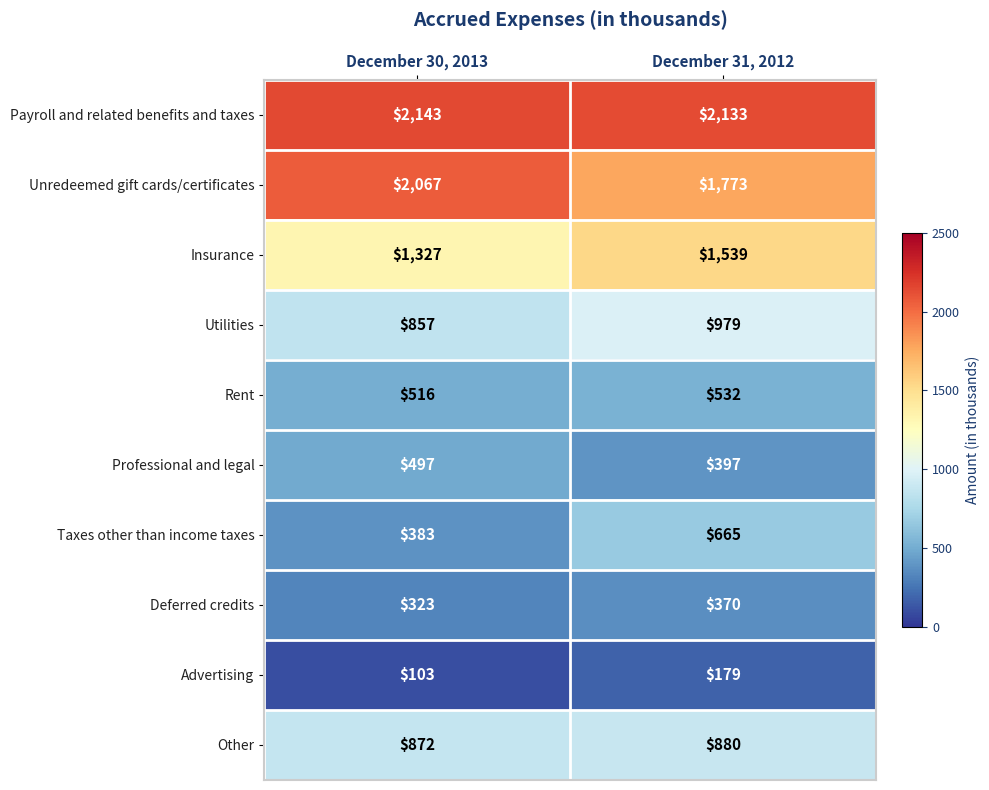

What value does the Other series have at December 30, 2013?

872